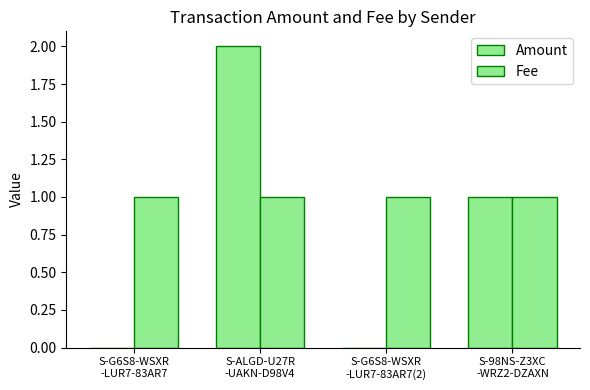

Count the number of categories in the chart.

4